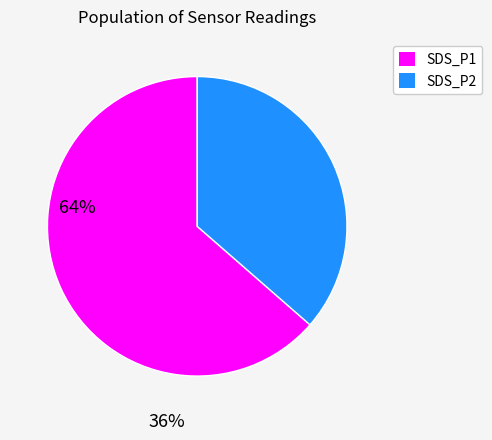

Is it true that SDS_P1 is 64% of the pie?

True